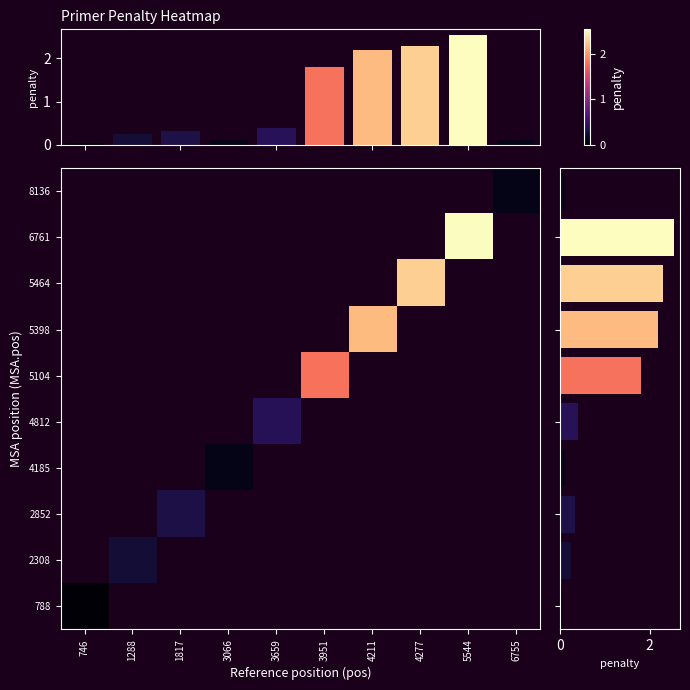

The value of penalty_top at 6 is 2.2. True or false?

True